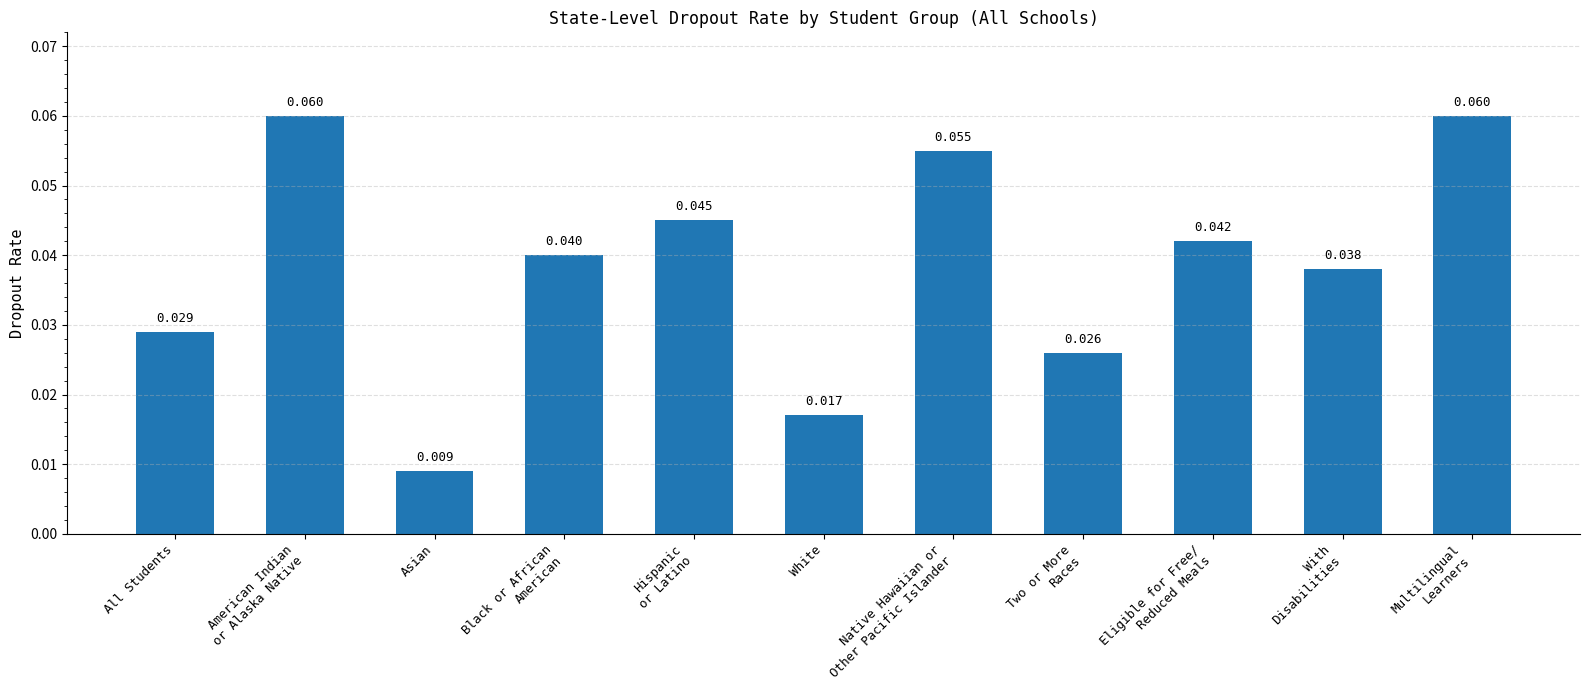

At which category does the chart reach its minimum across all series?

Asian